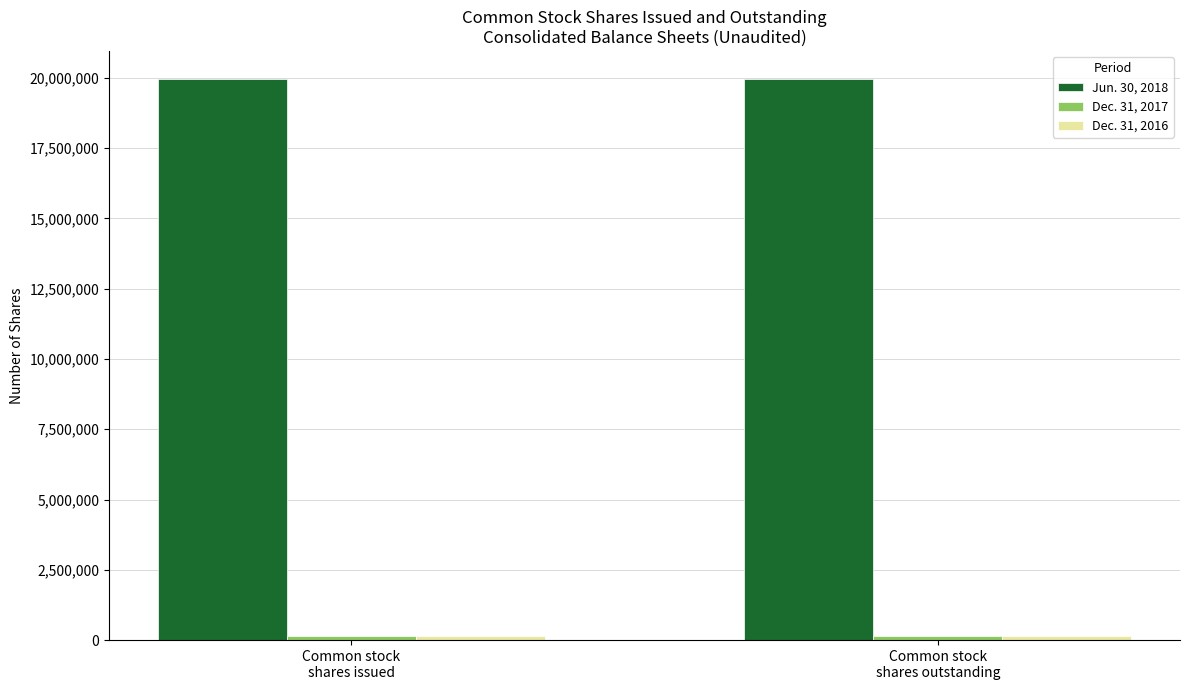

Which series has the largest total across all categories?

Jun. 30, 2018